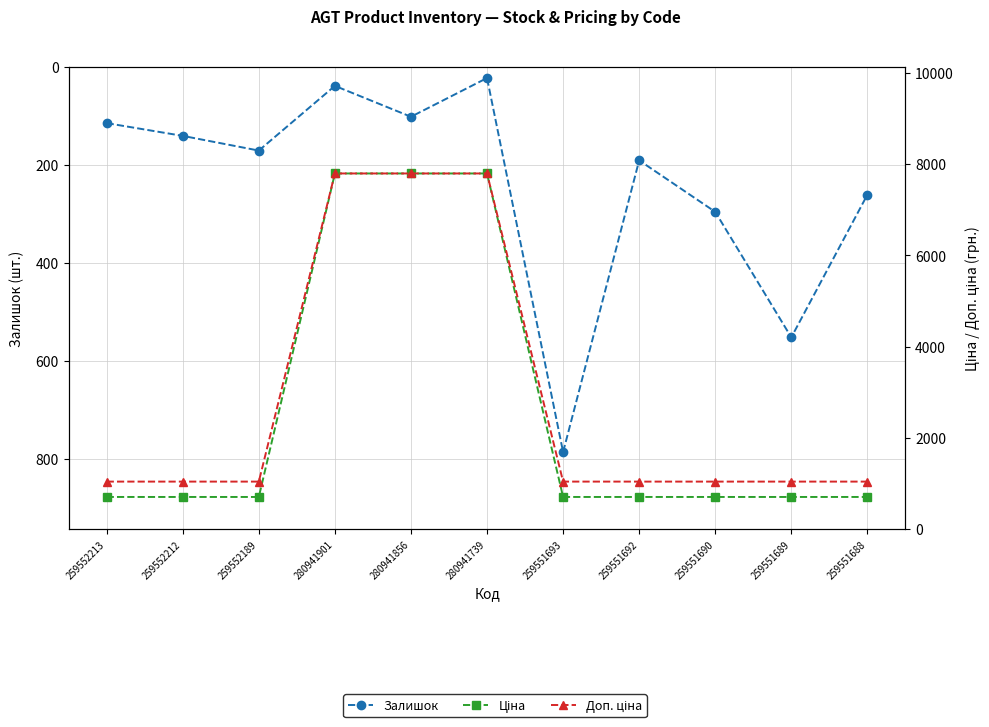

List the series in order of their peak value, highest first.

Ціна, Доп. ціна, Залишок